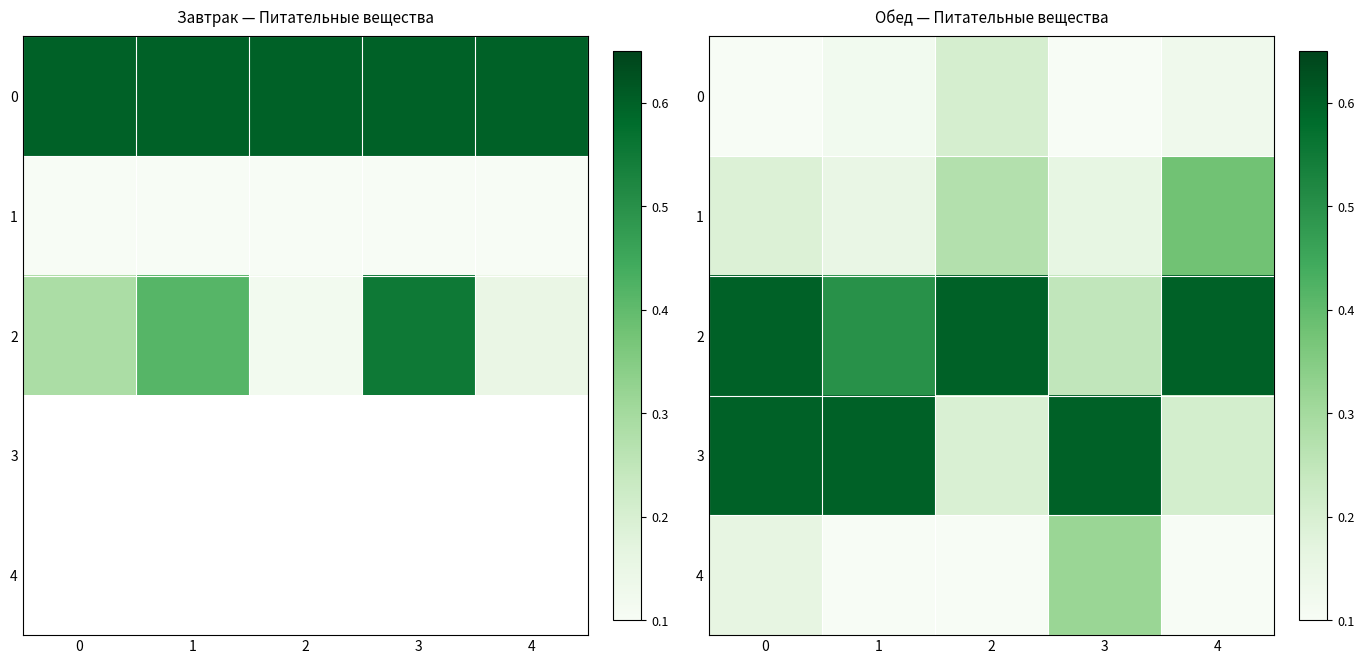

What is the sum of all 2 values?

2.5